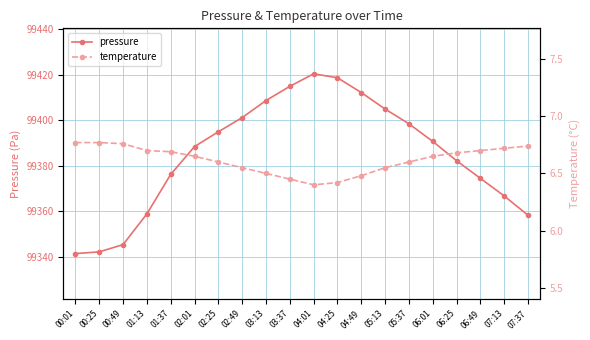

True or false: pressure and temperature intersect in this chart.

False